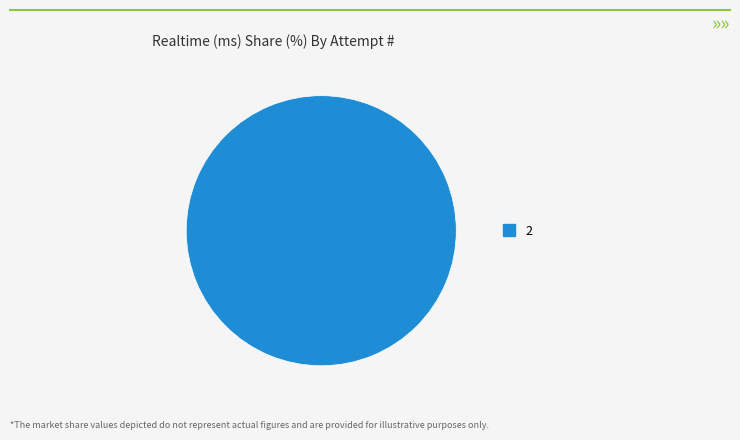

The 2 slice represents 100% of the pie. True or false?

True